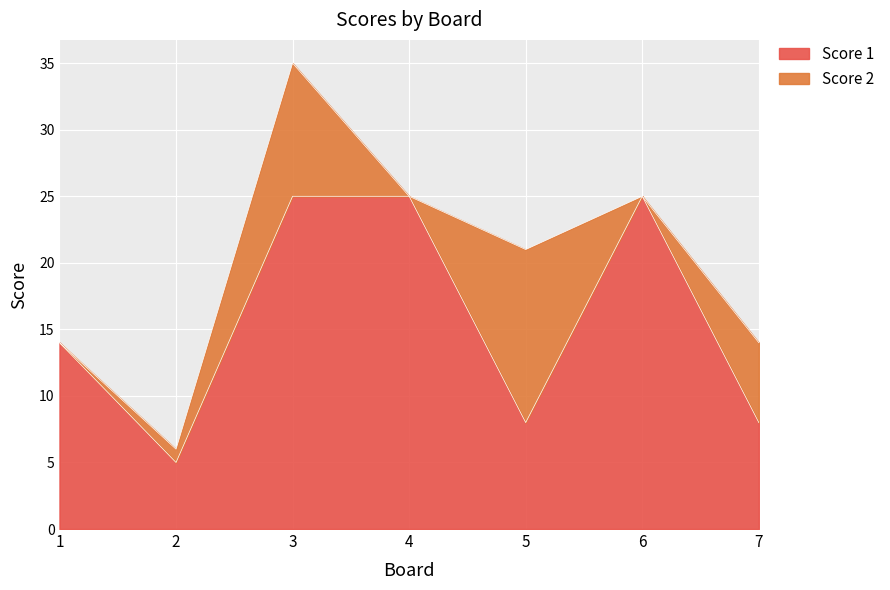

Which has a higher value, 1 or 6?

6